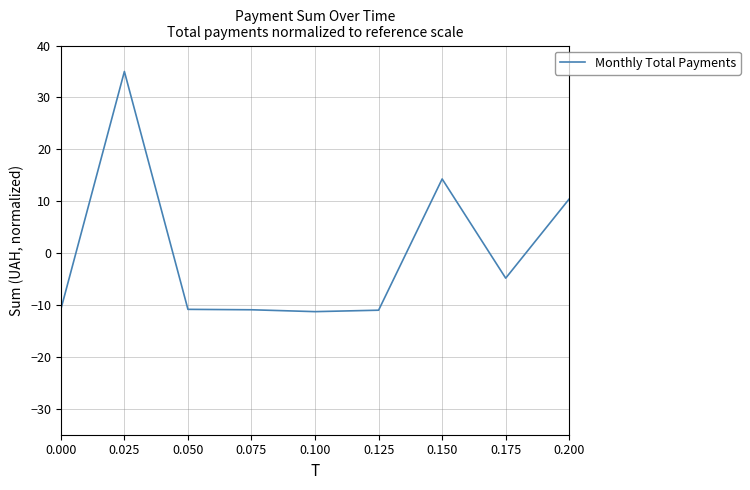

What is the greatest value displayed?

35.0